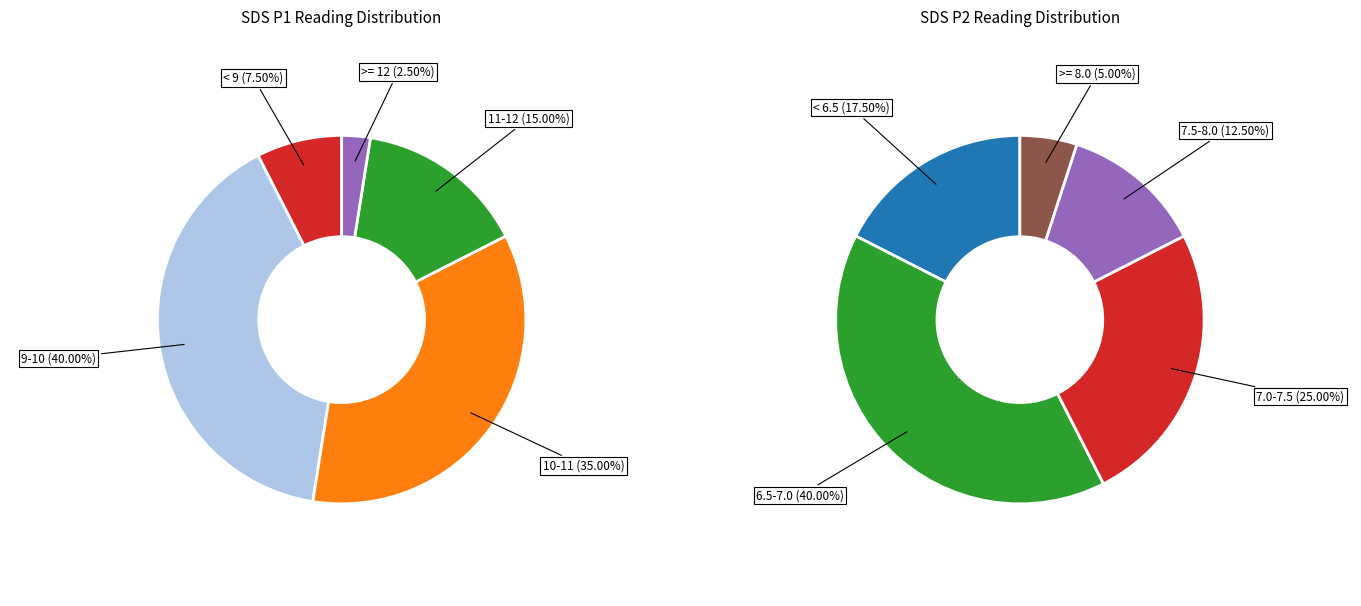

How many segments does this pie chart have?

5